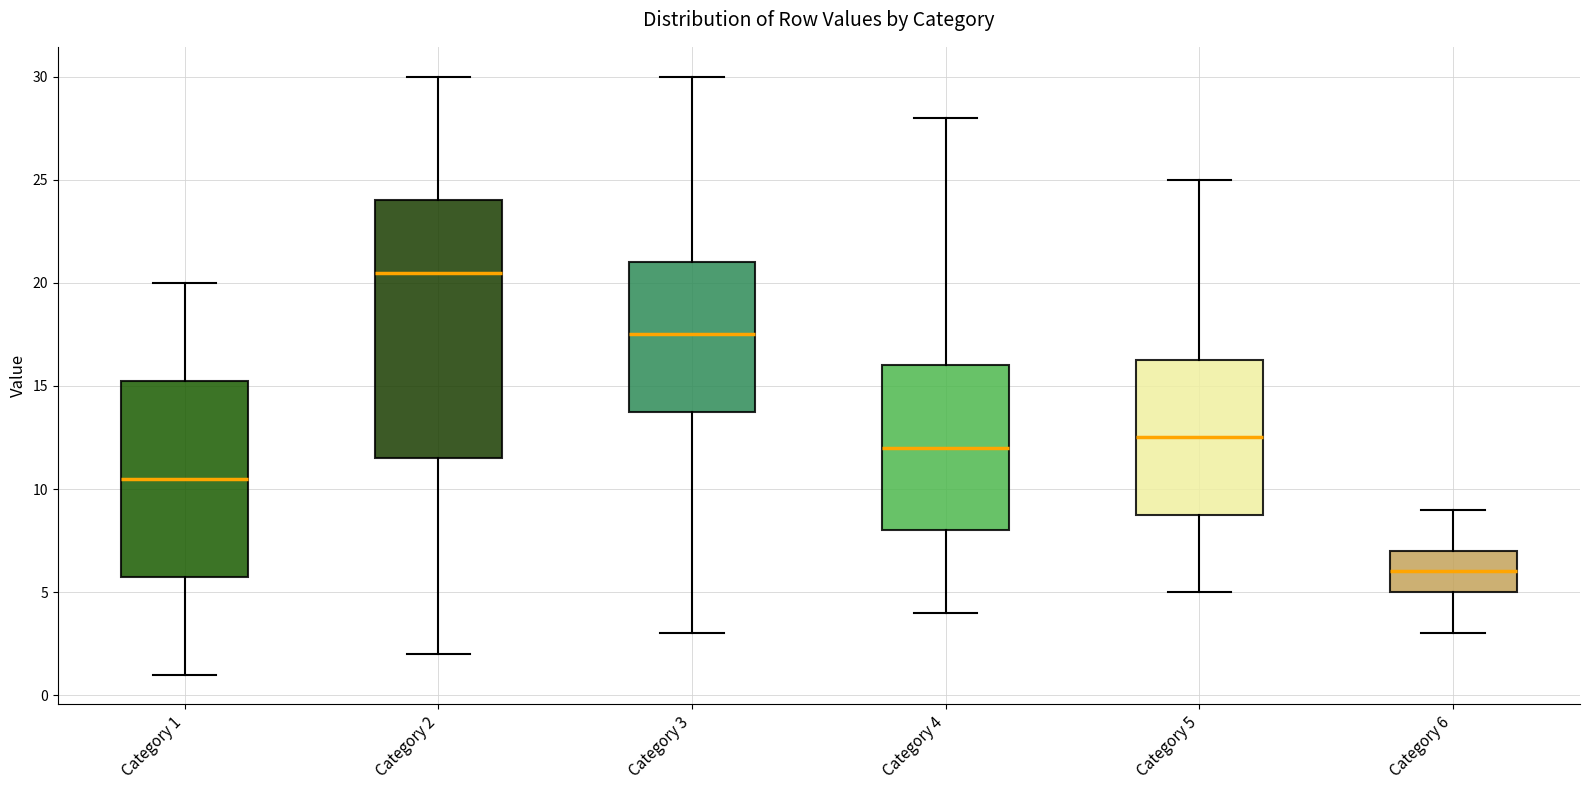

Where is the lower edge of the box for Category 1 on the y-axis? The values are not printed on the chart, so give them approximately, as read against the axis.

6.0